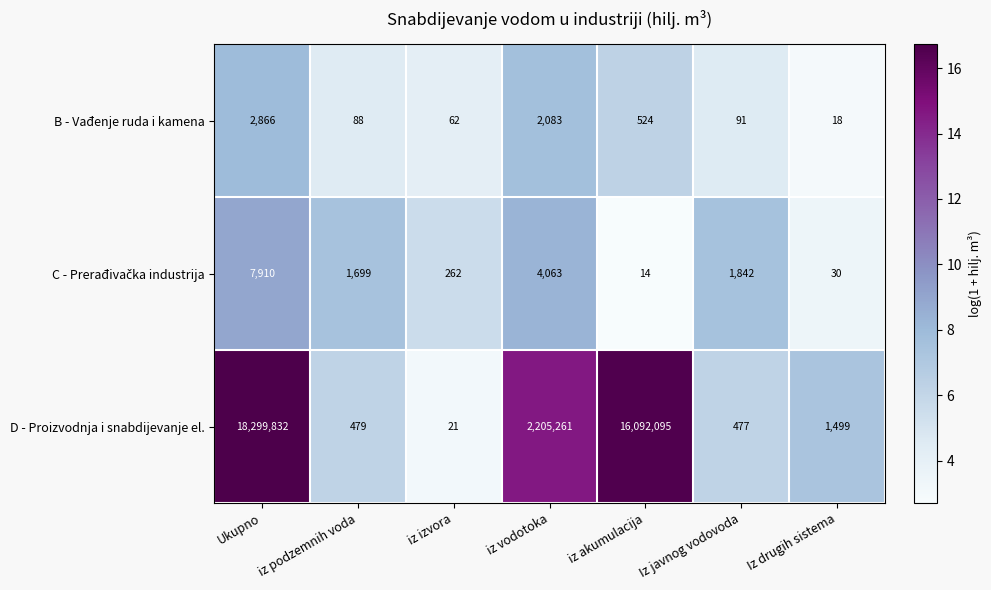

What is the total value across all series at iz izvora?

345